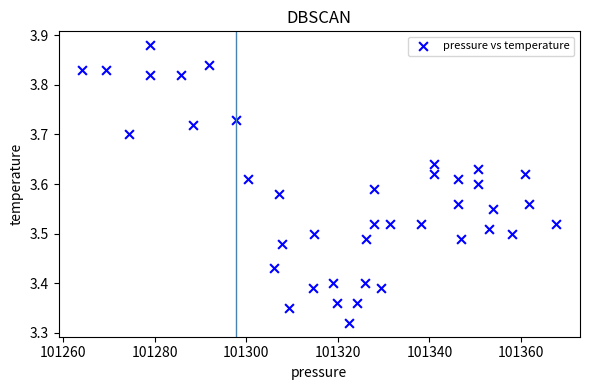

What is the range of X values (max minus min)?

103.5